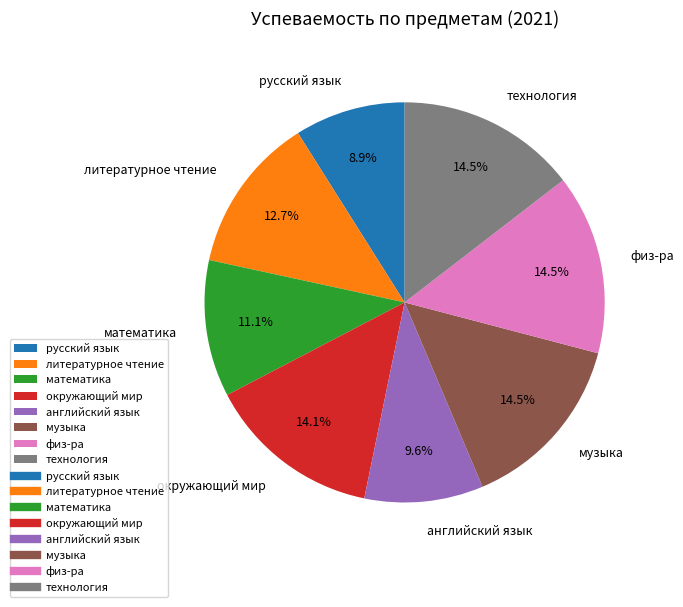

Do русский язык and музыка together represent more than half of the pie?

No